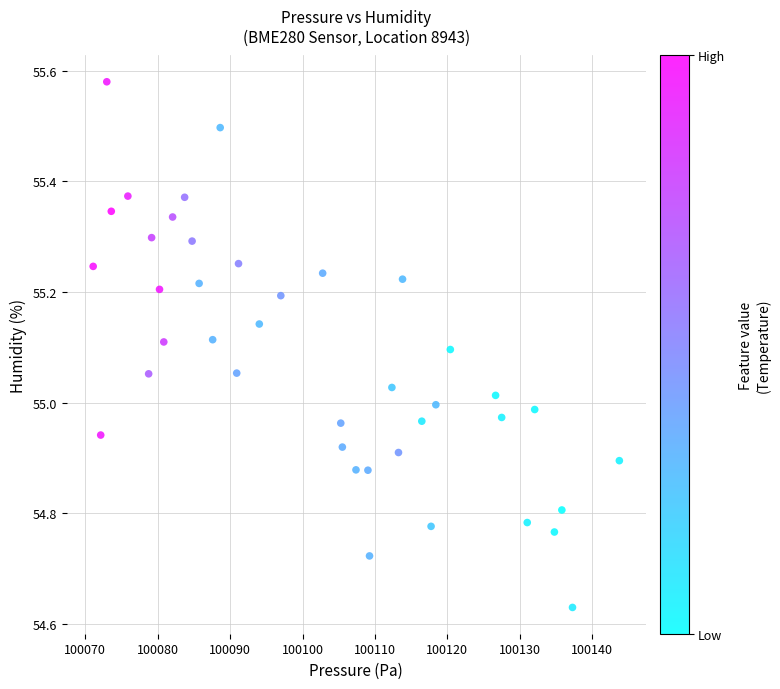

What is the range of Y values (max minus min)?

1.0